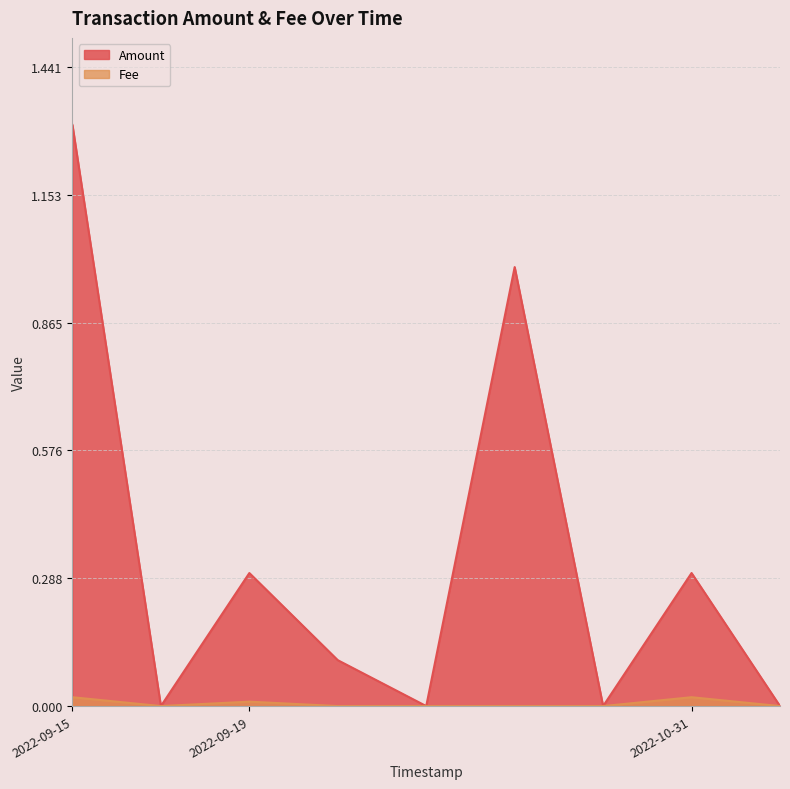

Which series has the largest range (max minus min)?

Amount